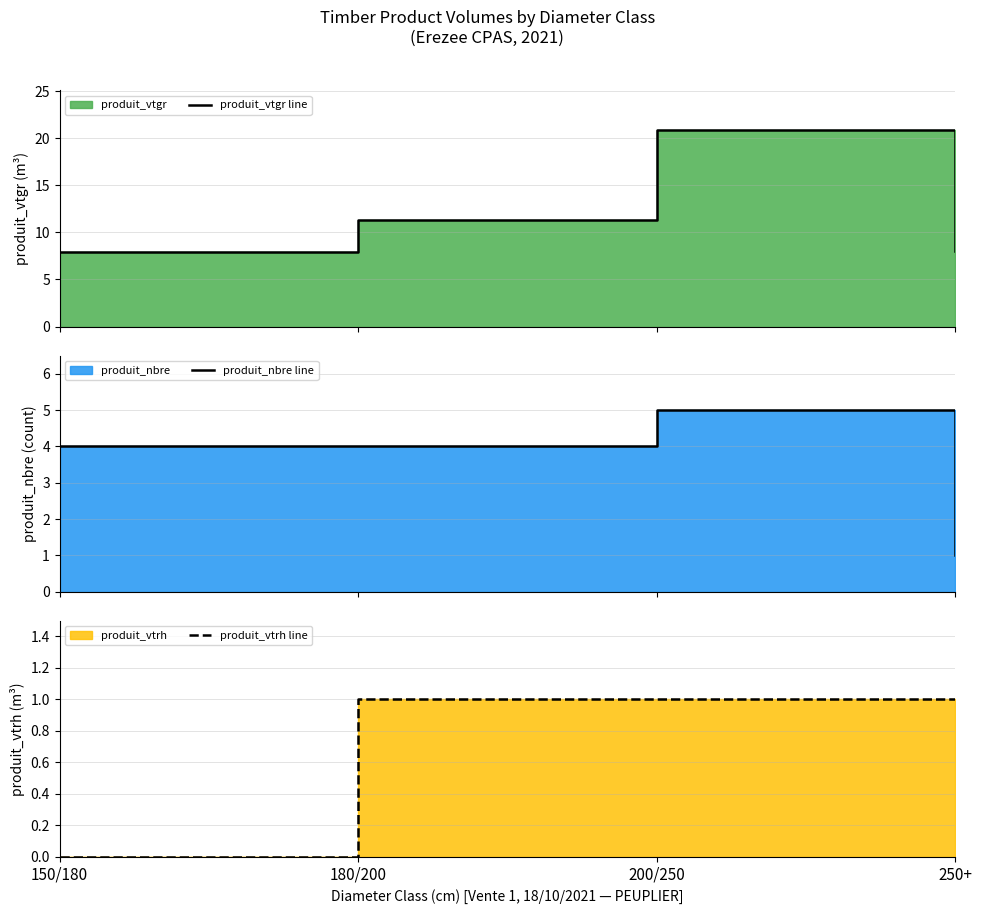

Reading right to left, transcribe all the data shown in this chart.

produit_vtgr line: 8.0	20.9	11.3	8.0
produit_nbre line: 1.0	5.0	4.0	4.0
produit_vtrh line: 1.0	1.0	1.0	0.0